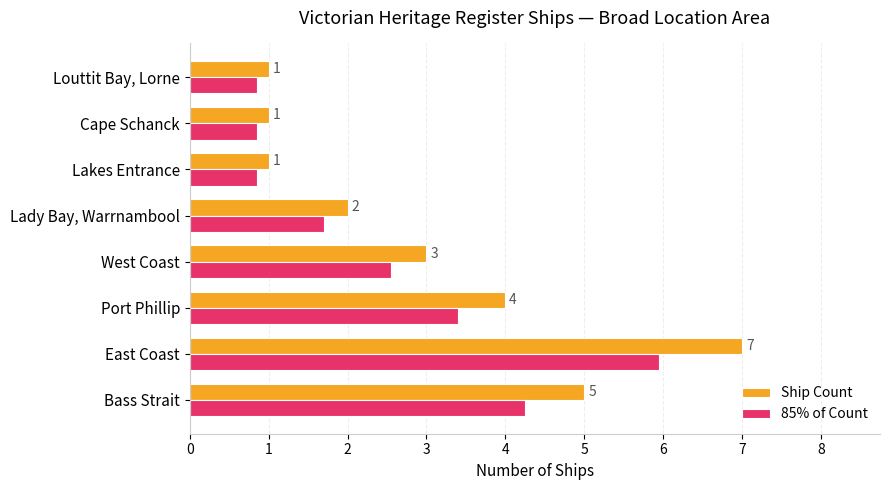

What is the sum of all Ship Count values?

24.0